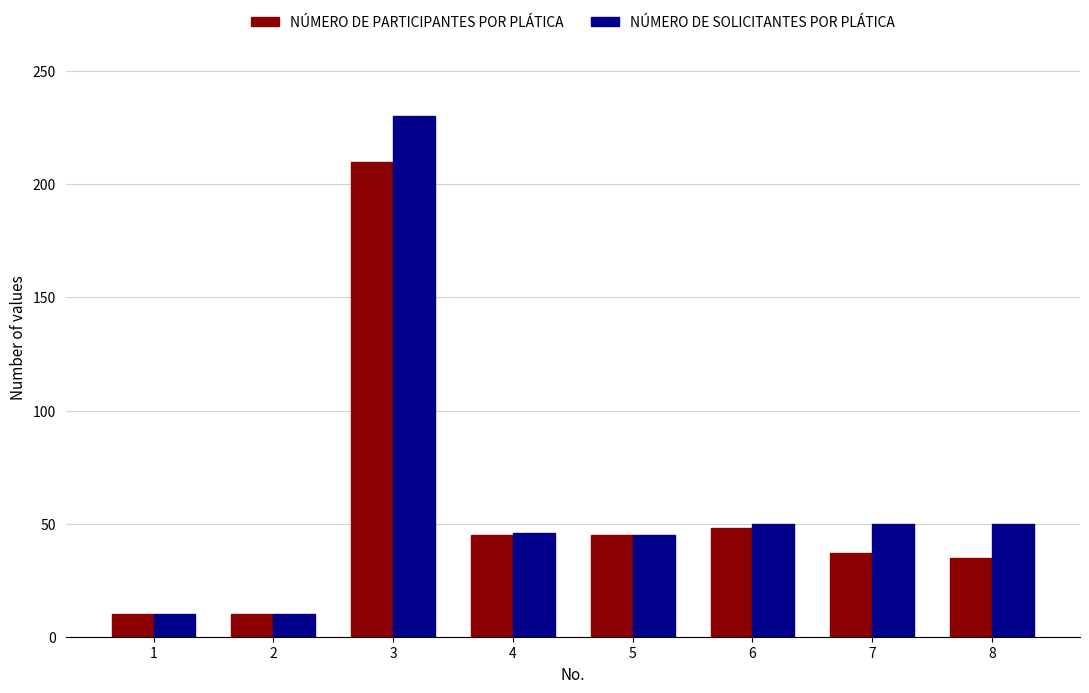

What is the value of the NÚMERO DE PARTICIPANTES POR PLÁTICA bar at the 7th from the left?

37